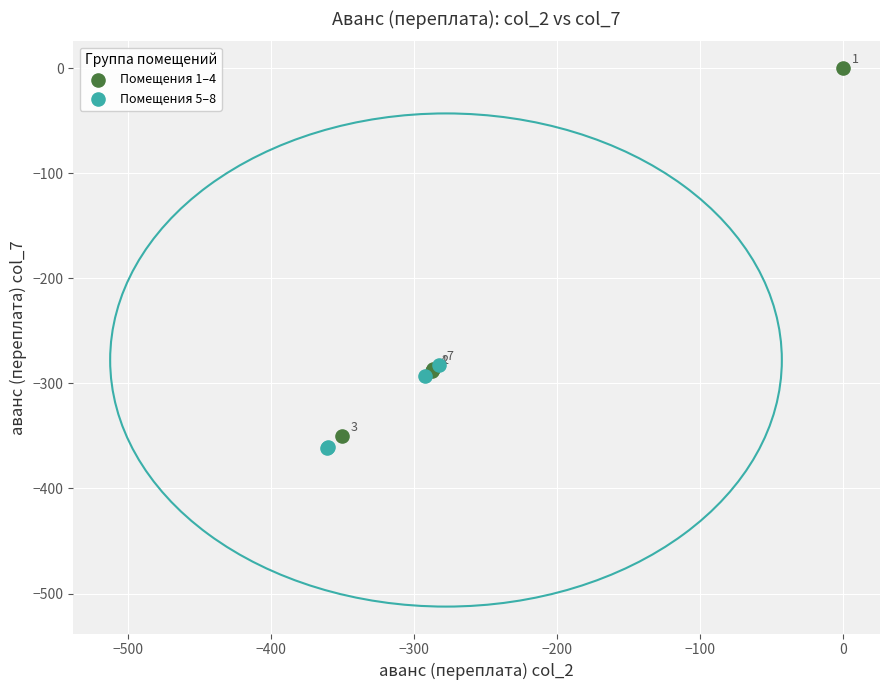

Which series contains the highest Y value?

Помещения 1–4